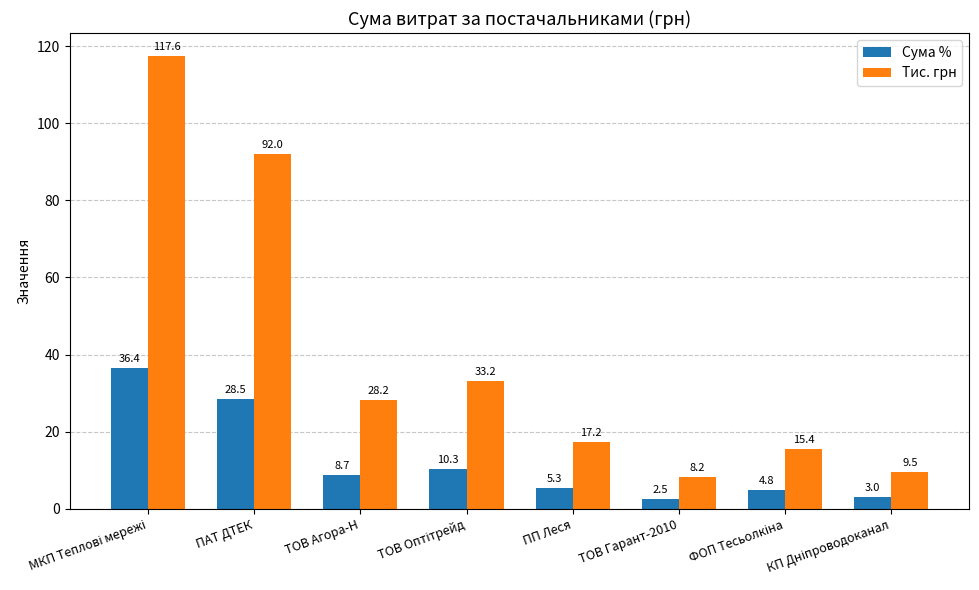

How many bars are there in each group?

2